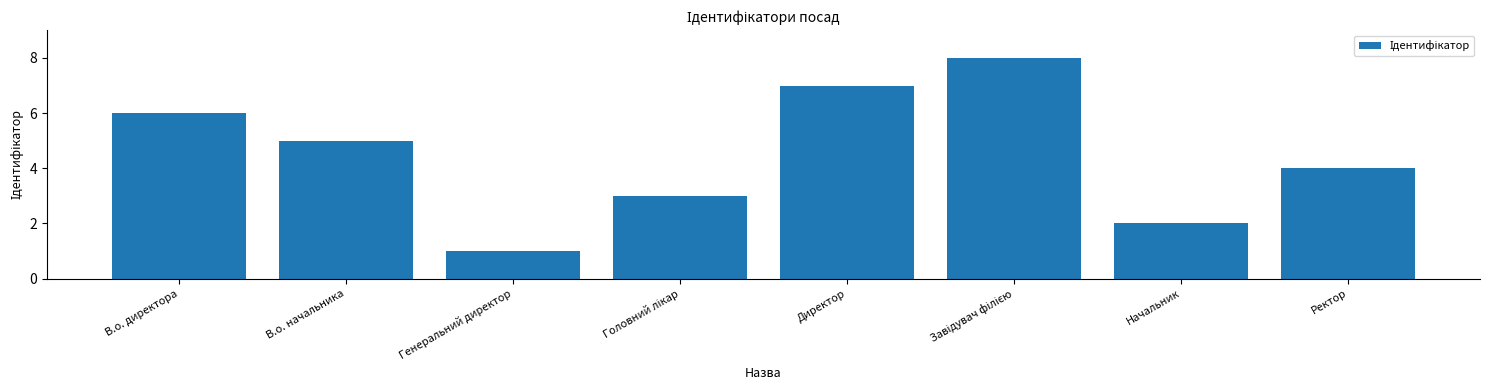

The chart shows a value of 6 at В.о. директора. True or false?

True